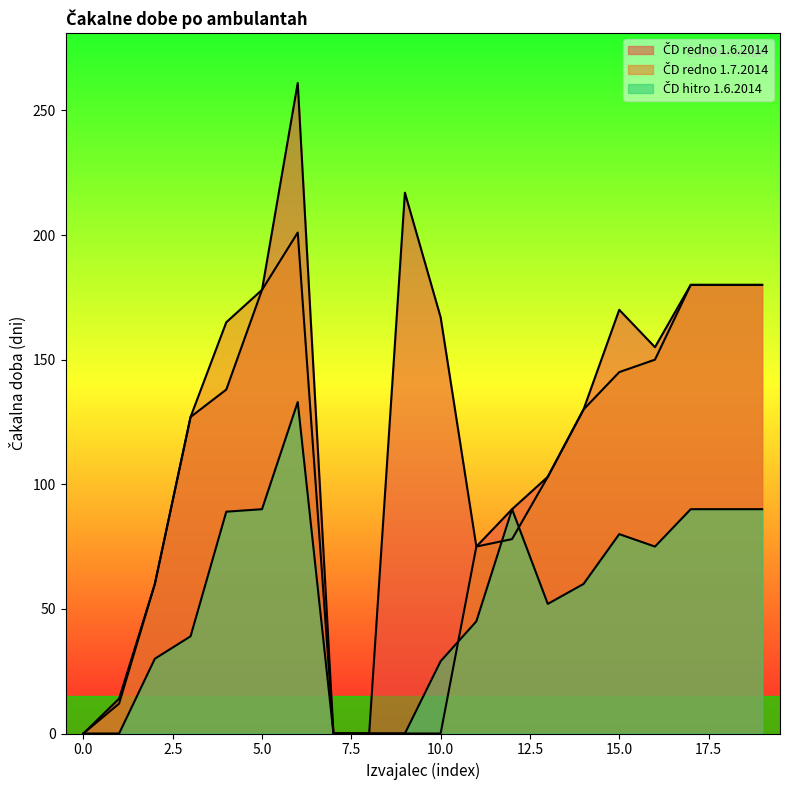

Does the chart have visible grid lines?

No